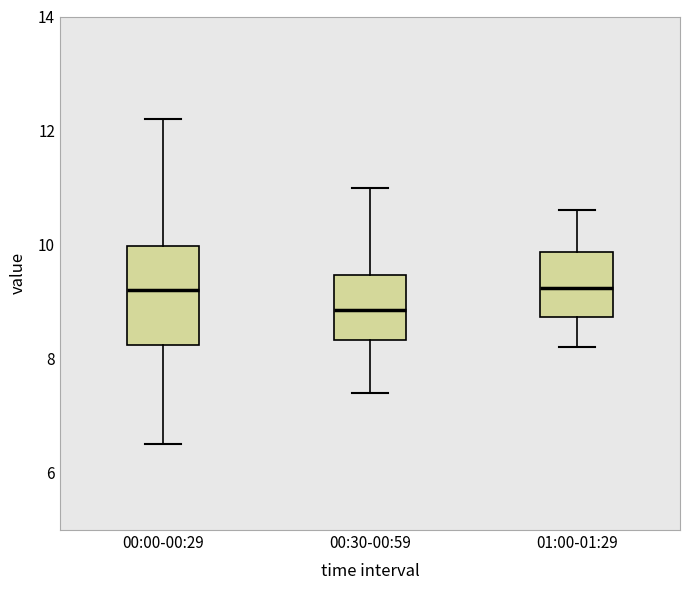

Which box is the tallest, from its lower edge to its upper edge?

00:00-00:29